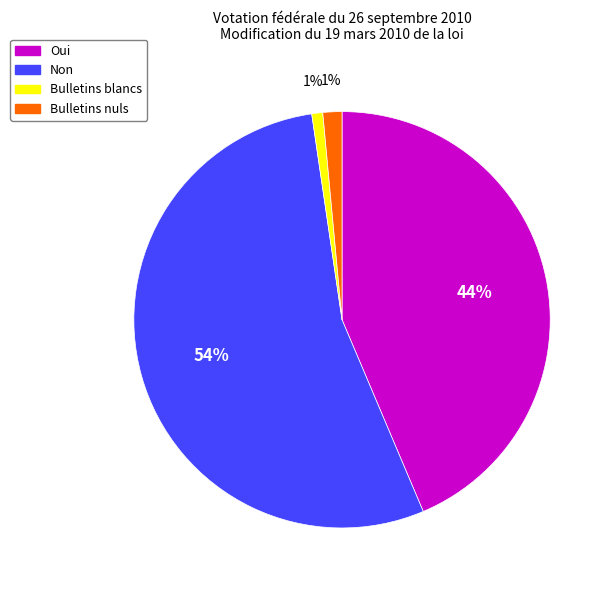

Combined, do Bulletins nuls and Oui account for over 50%?

No